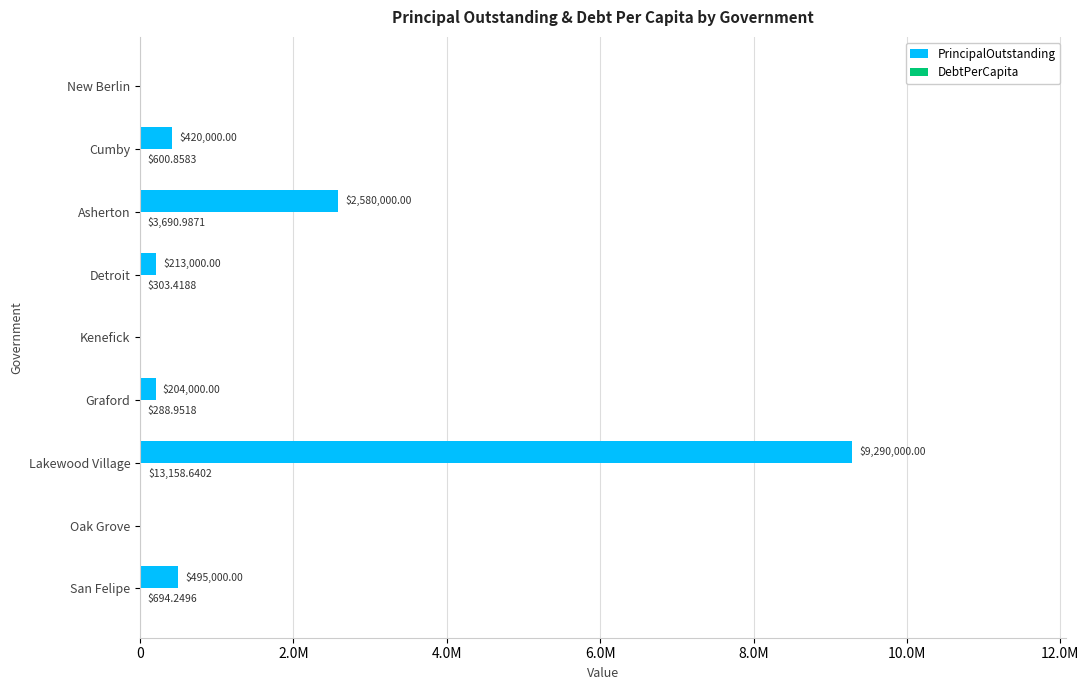

What is the maximum value for PrincipalOutstanding?

9290000.0